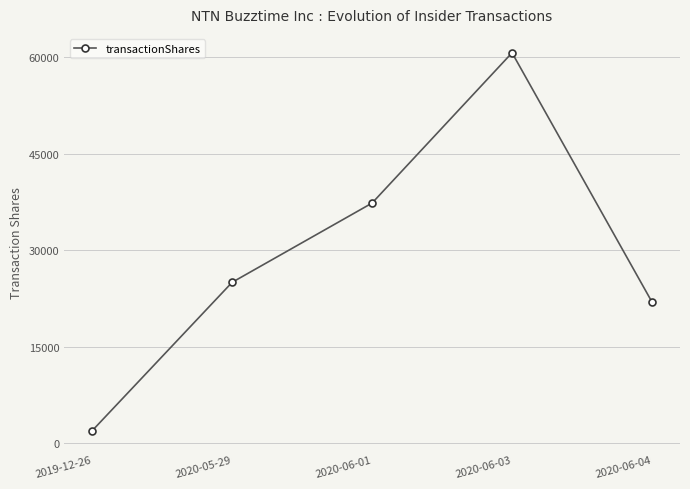

True or false: the data shows 25000 at 2020-05-29.

True